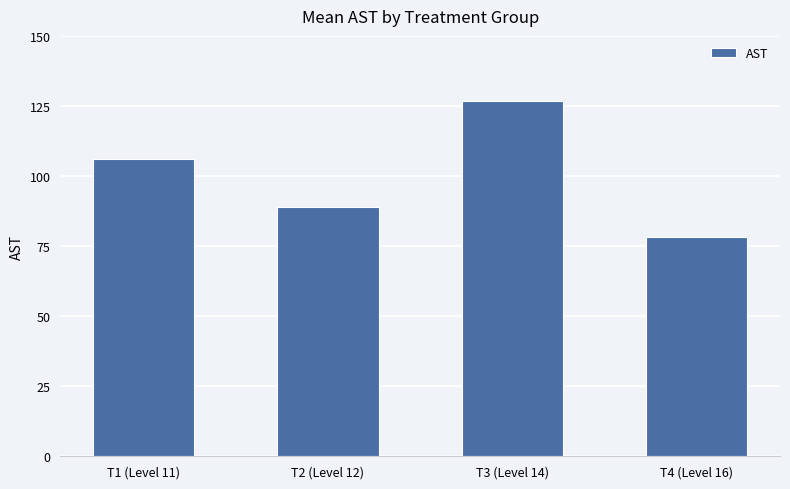

How many distinct data groups are displayed?

1